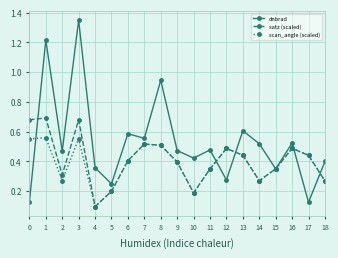

Which series has the widest spread of values?

dnbrad